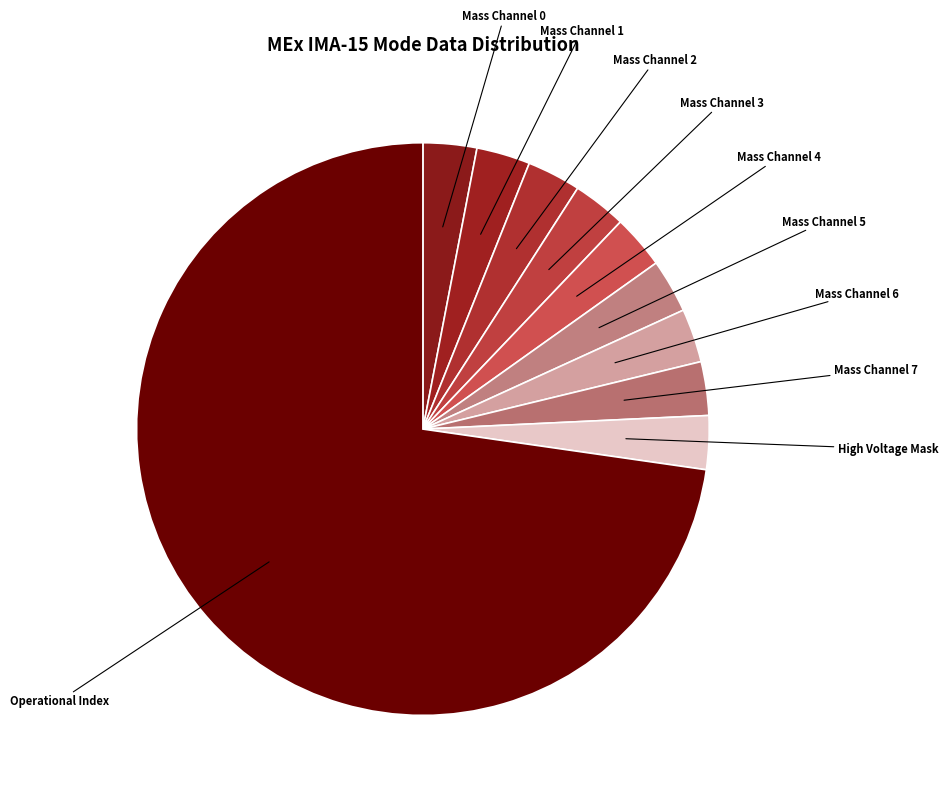

Is there a majority slice in this chart?

Yes